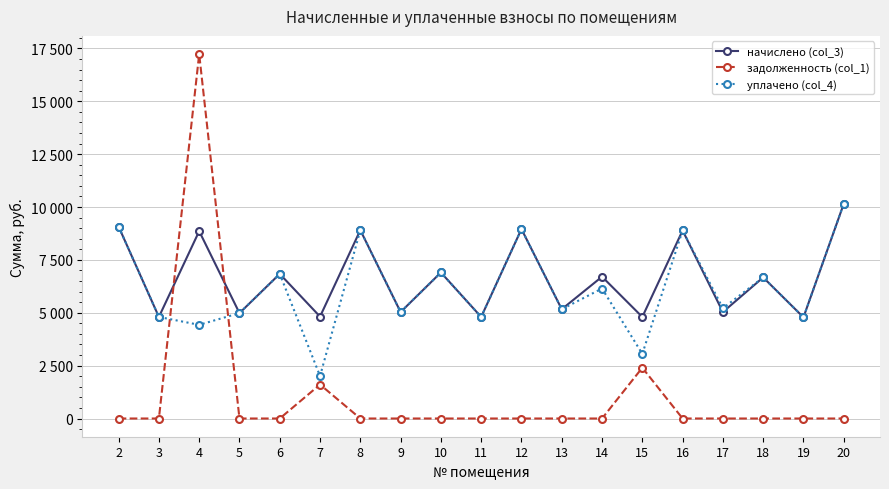

Is this an area chart (filled region under the line)?

No